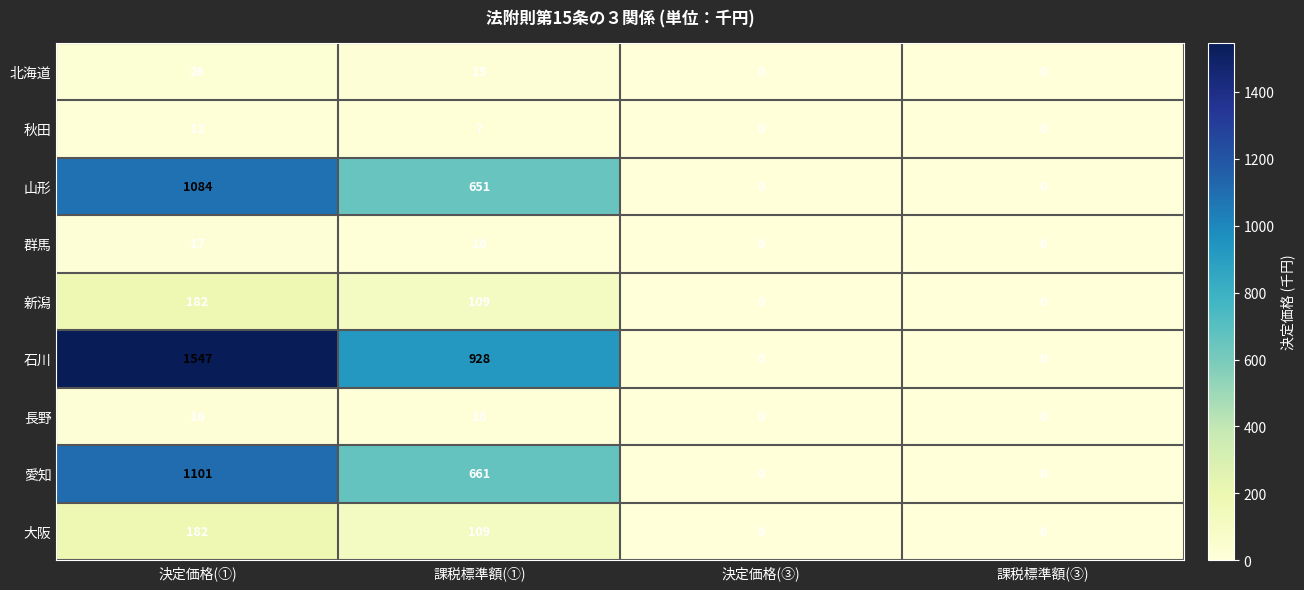

Where does the 秋田 series first go above 7?

決定価格(①)